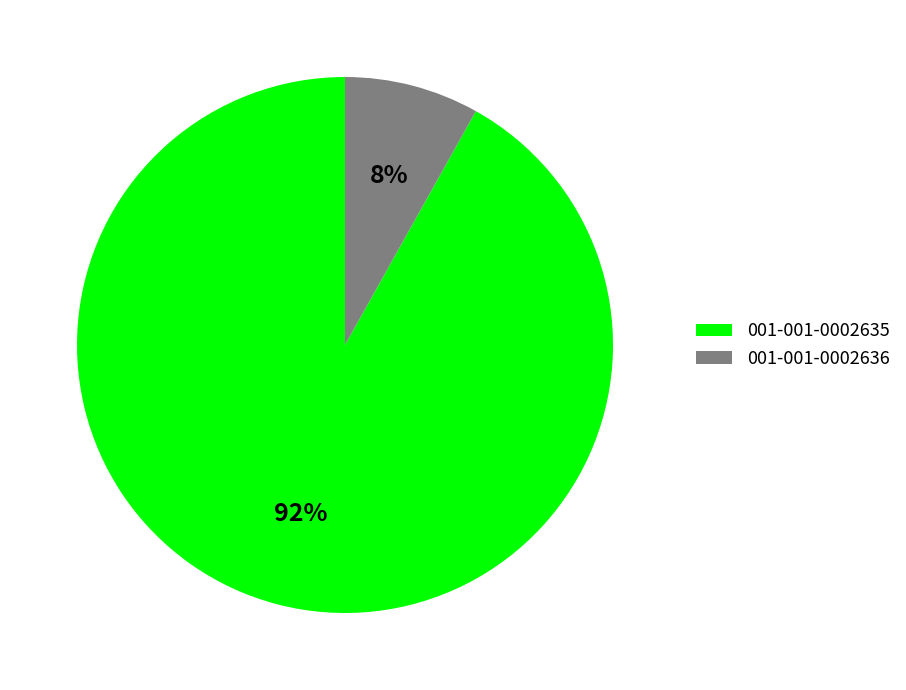

Between 001-001-0002635 and 001-001-0002636, which is larger?

001-001-0002635